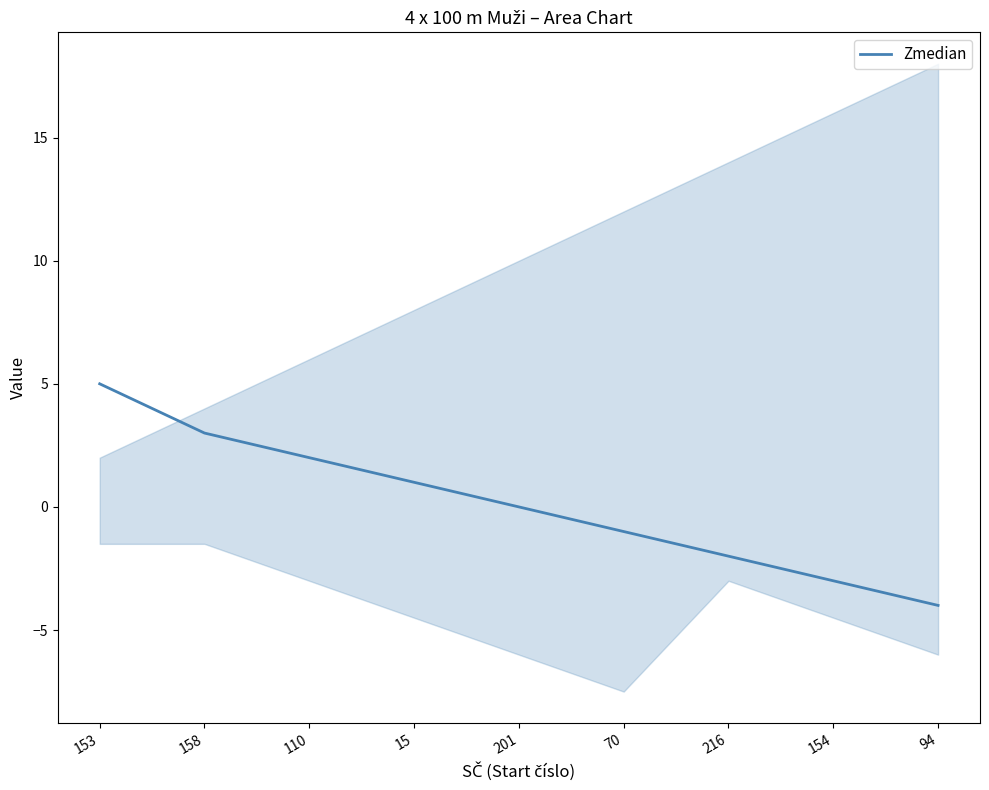

What is the change in value from 158 to 216?

-5